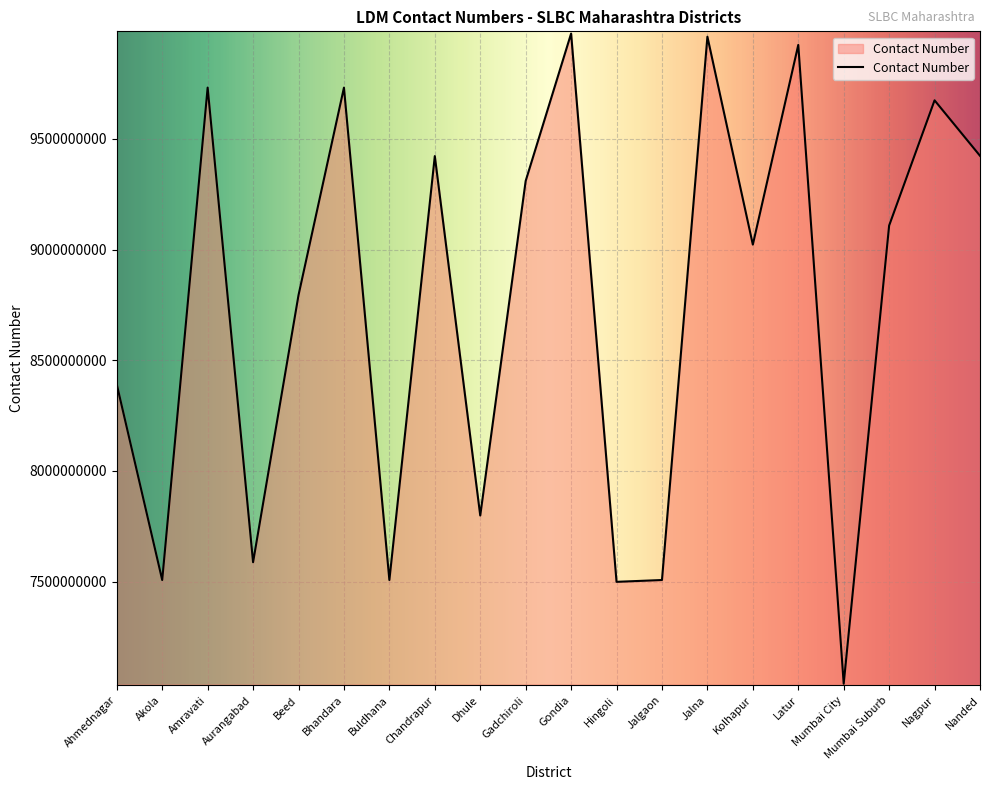

What is the greatest value displayed?

9975046726